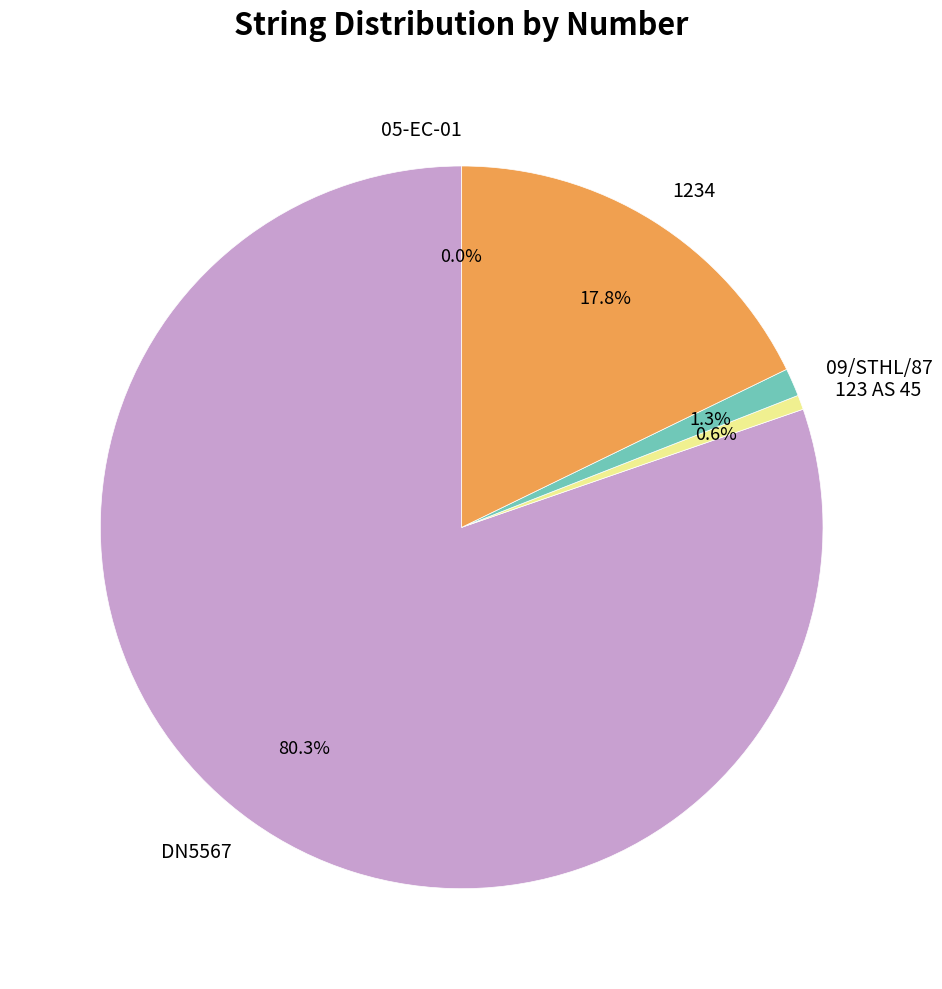

Does 09/STHL/87 represent more than half of the total?

No